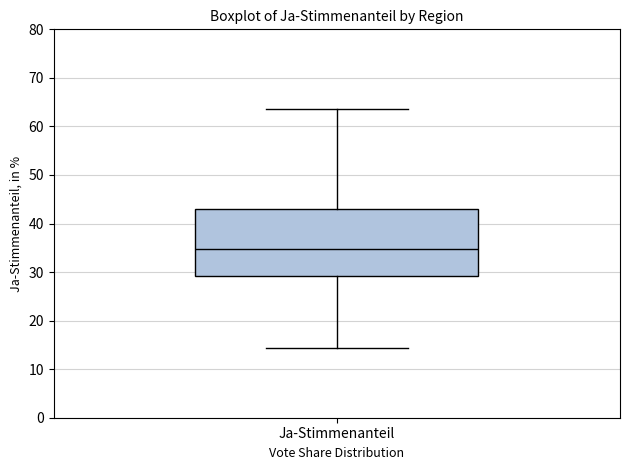

Transcribe this box plot: give where the median line is, the range the box spans, and where the two whiskers end, as read against the y-axis. The values are not printed on the chart, so give them approximately, as read against the axis.

median 35, box 29 to 43, whiskers 14 to 64